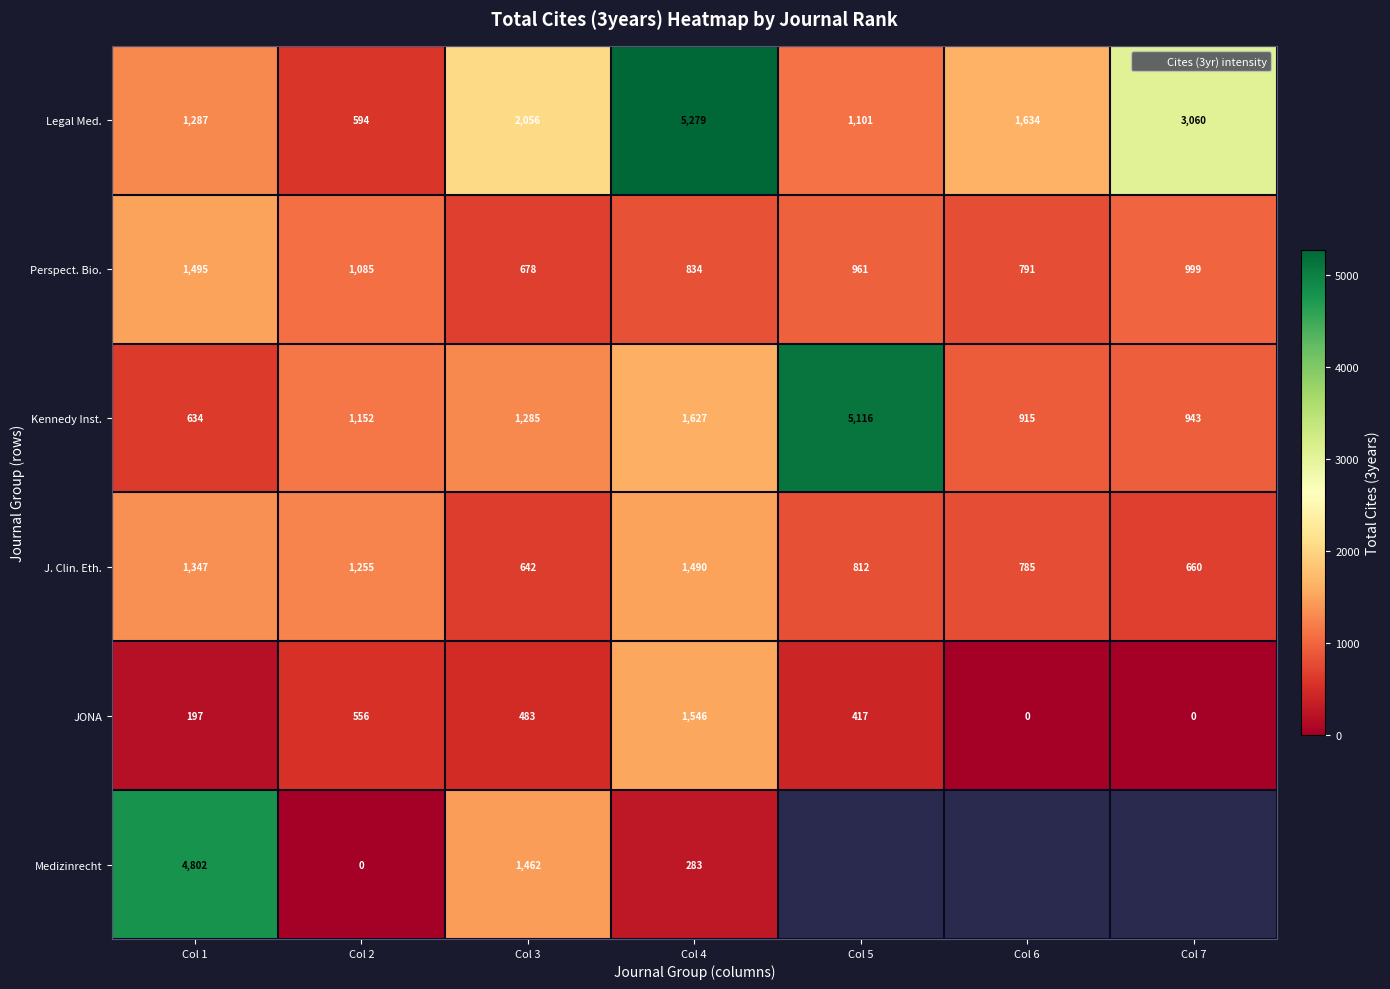

Which series has the largest total across all categories?

Legal Med.